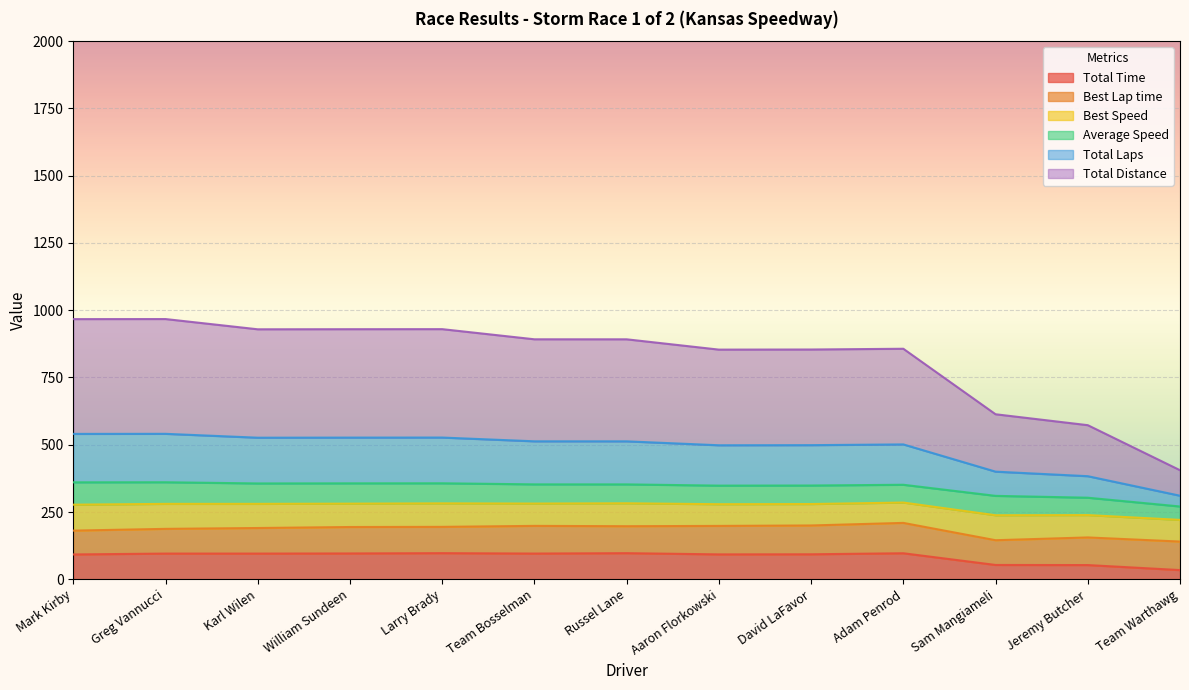

What is the highest value of the Total Time series?

97.1